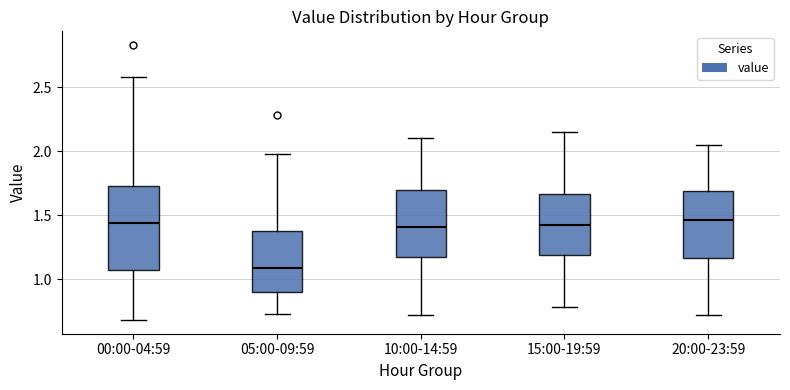

Where does the lower whisker of the box for 10:00-14:59 end on the y-axis? The values are not printed on the chart, so give them approximately, as read against the axis.

0.70